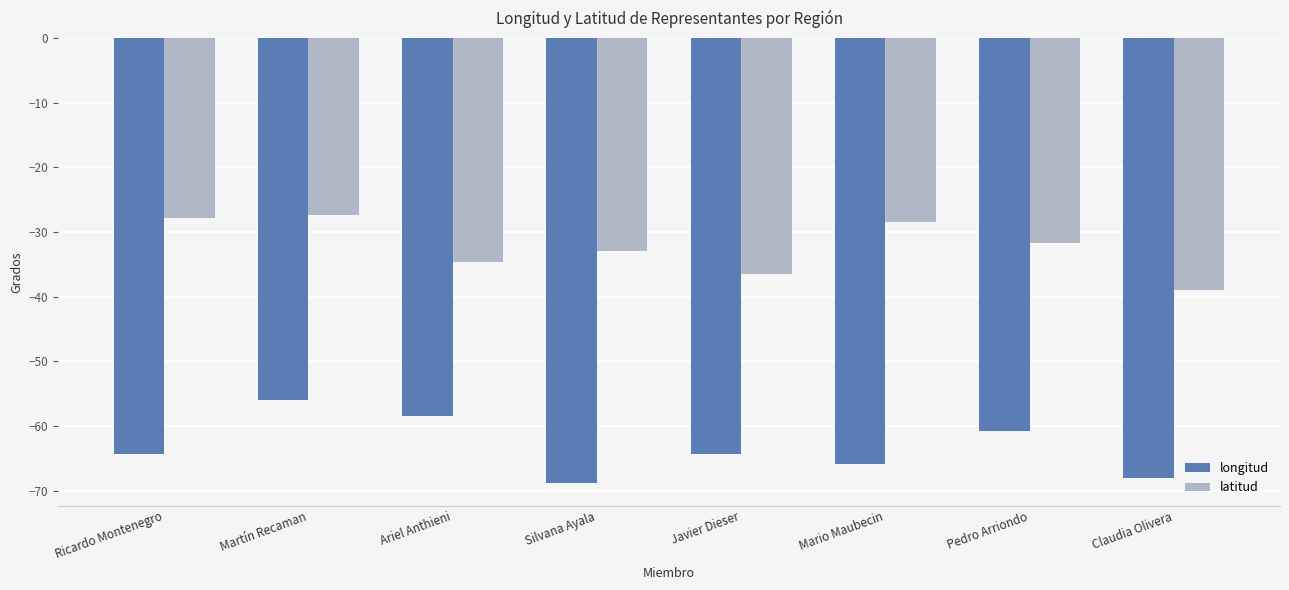

Count the number of data series in this chart.

2